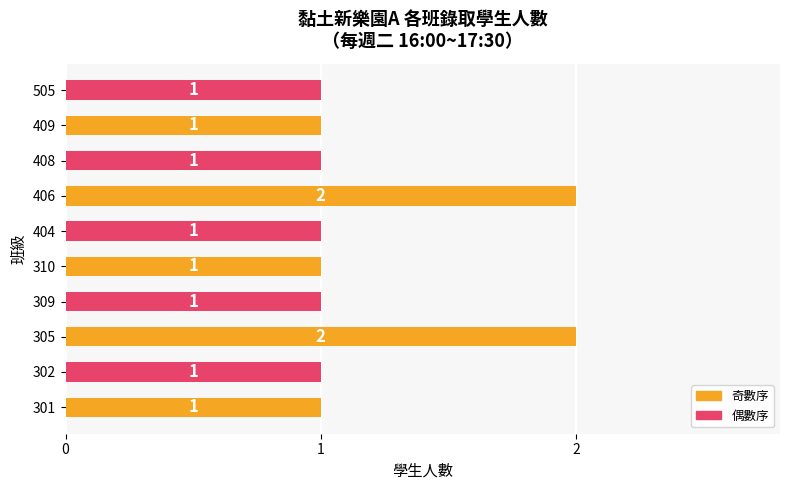

How many data points does each series have?

10